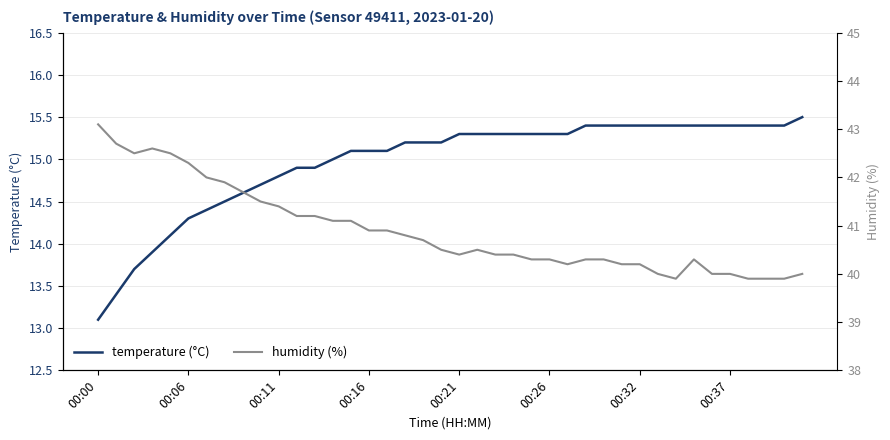

Rank the series by their average value, from highest to lowest.

humidity (%), temperature (°C)